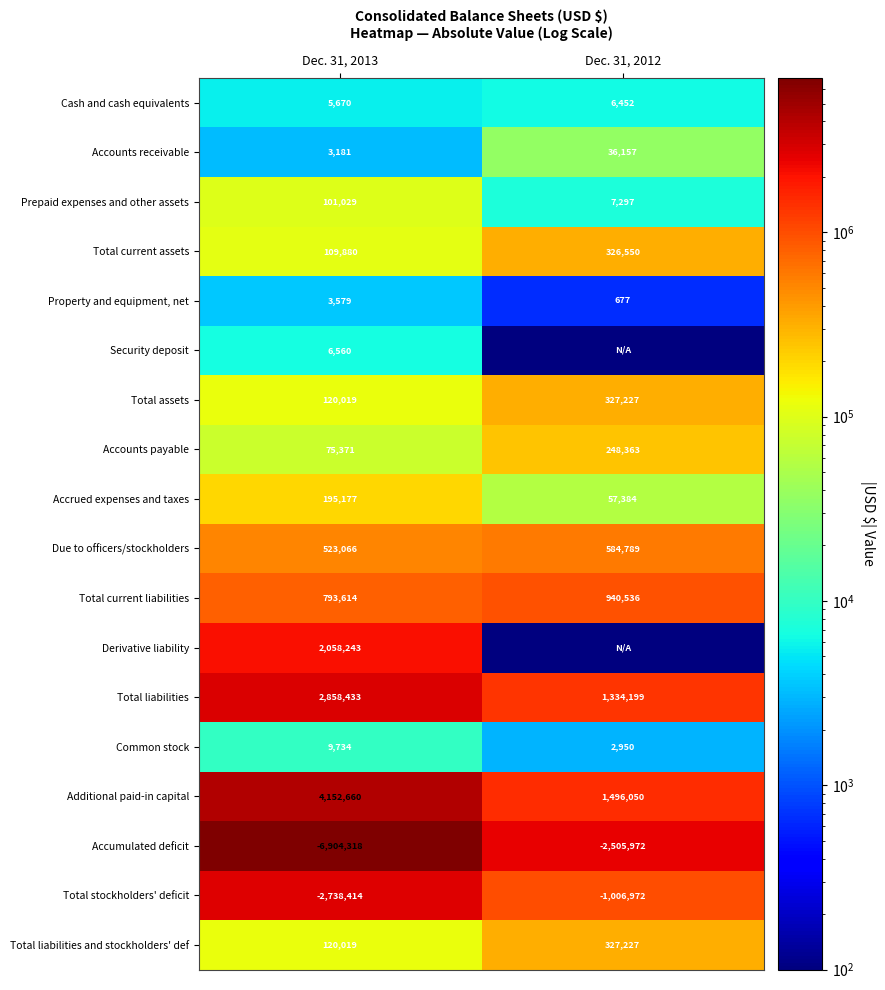

At how many categories does at least one series exceed 1328316?

2